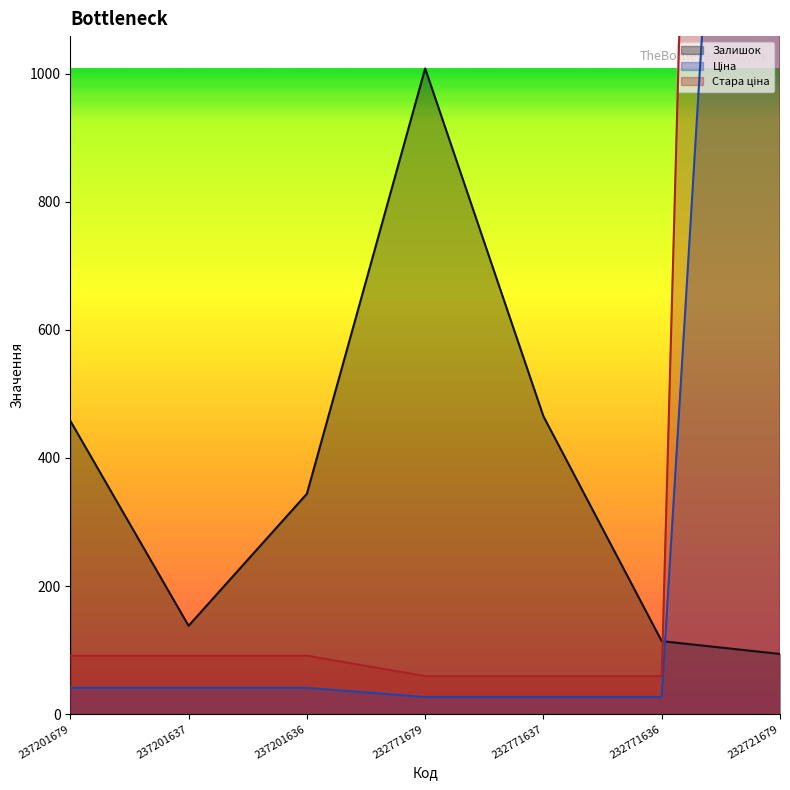

Which series has the largest total across all categories?

Стара ціна